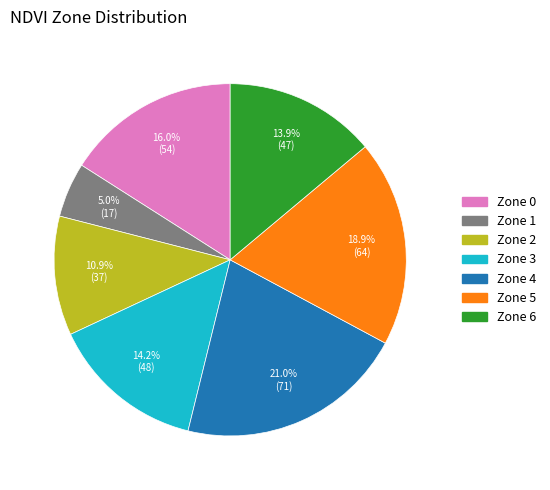

Is there a majority slice in this chart?

No